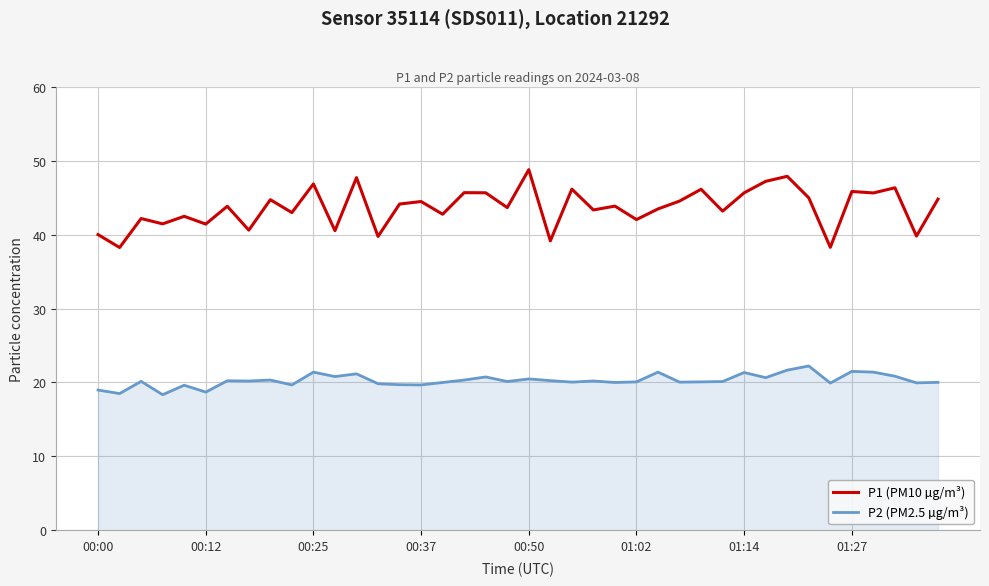

At how many categories does at least one series exceed 20?

40